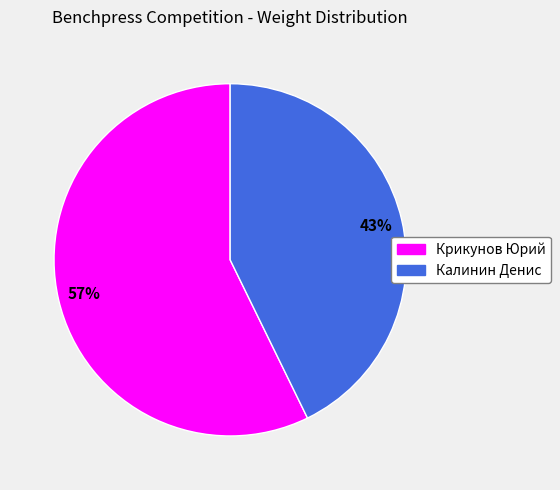

To the nearest percent, what is the combined percentage of Крикунов Юрий and Калинин Денис?

100%